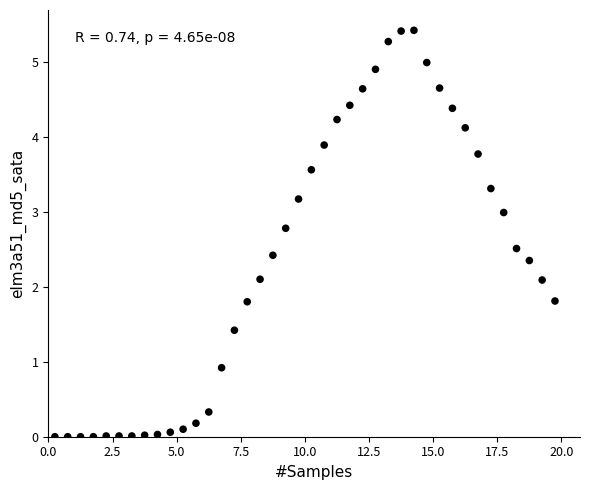

What is the range of Y values (max minus min)?

5.4